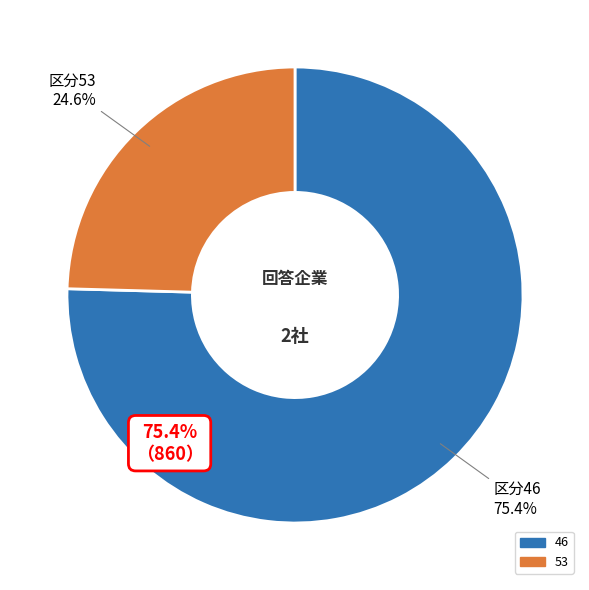

To the nearest percent, what percentage of the pie is 46?

75%